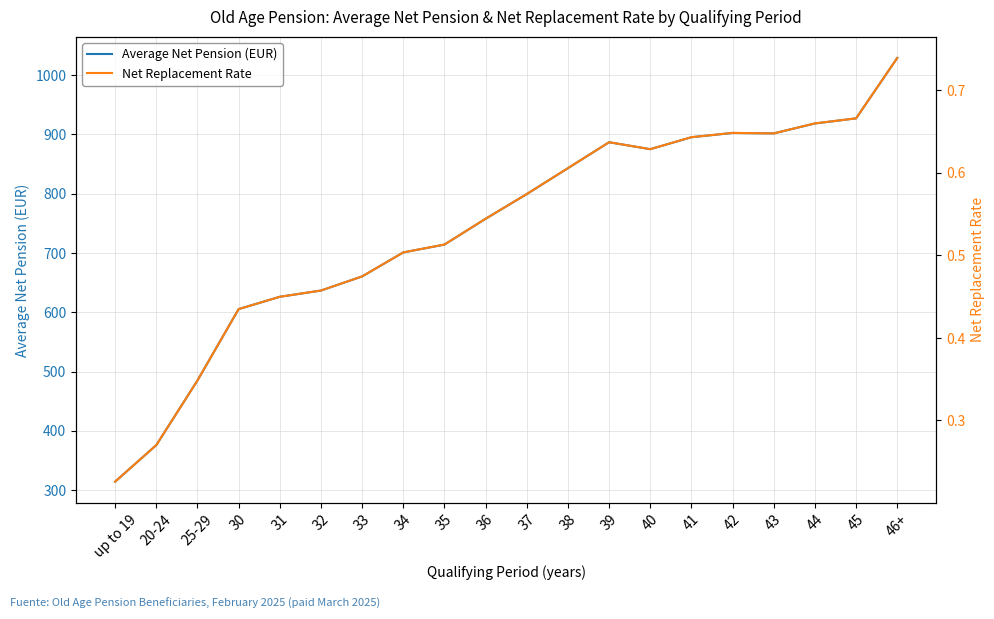

Rank the series by their average value, from lowest to highest.

Net Replacement Rate, Average Net Pension (EUR)